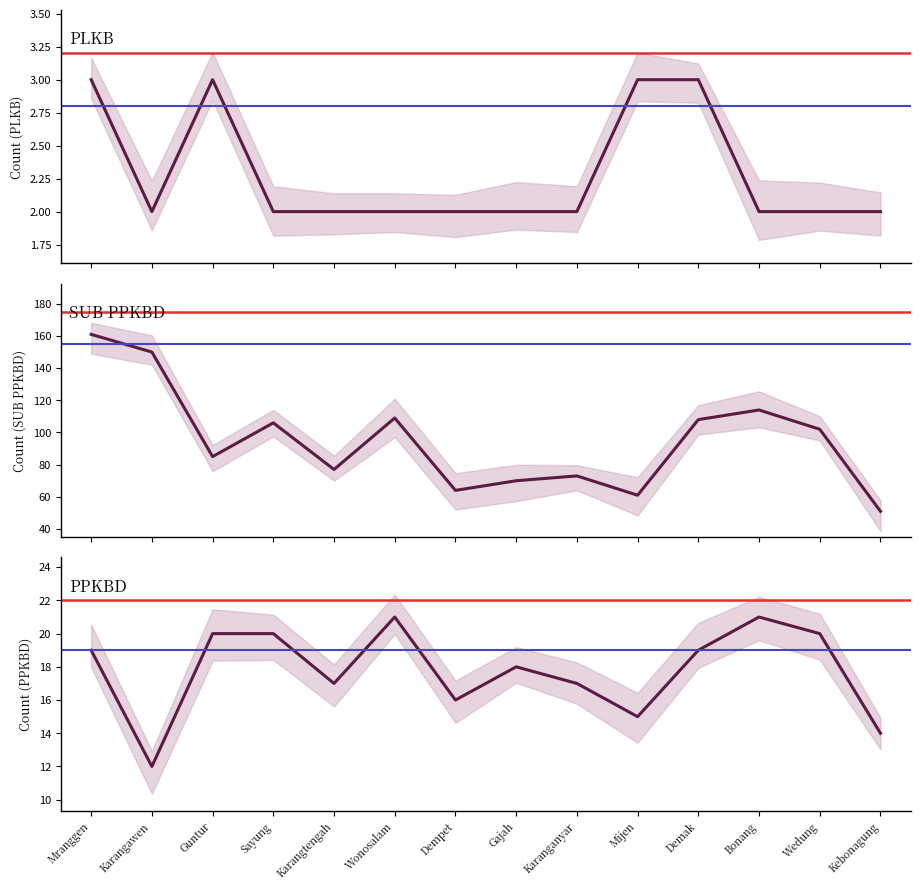

Is the value of ADA (SUB PPKBD) at Wonosalam greater than the value of ADA (PPKBD) at Demak?

Yes